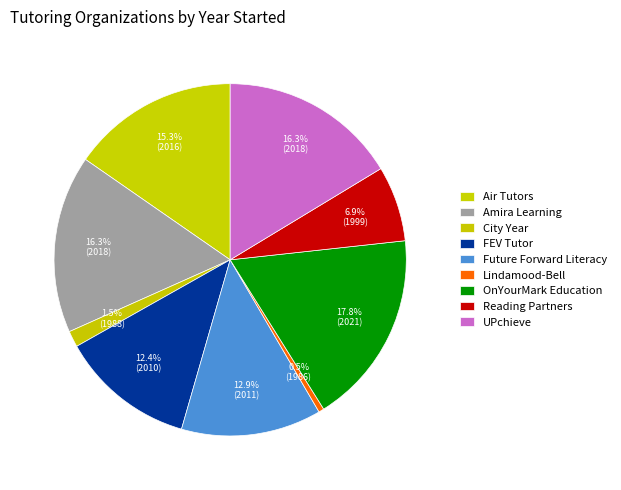

Count the number of slices in the pie.

9